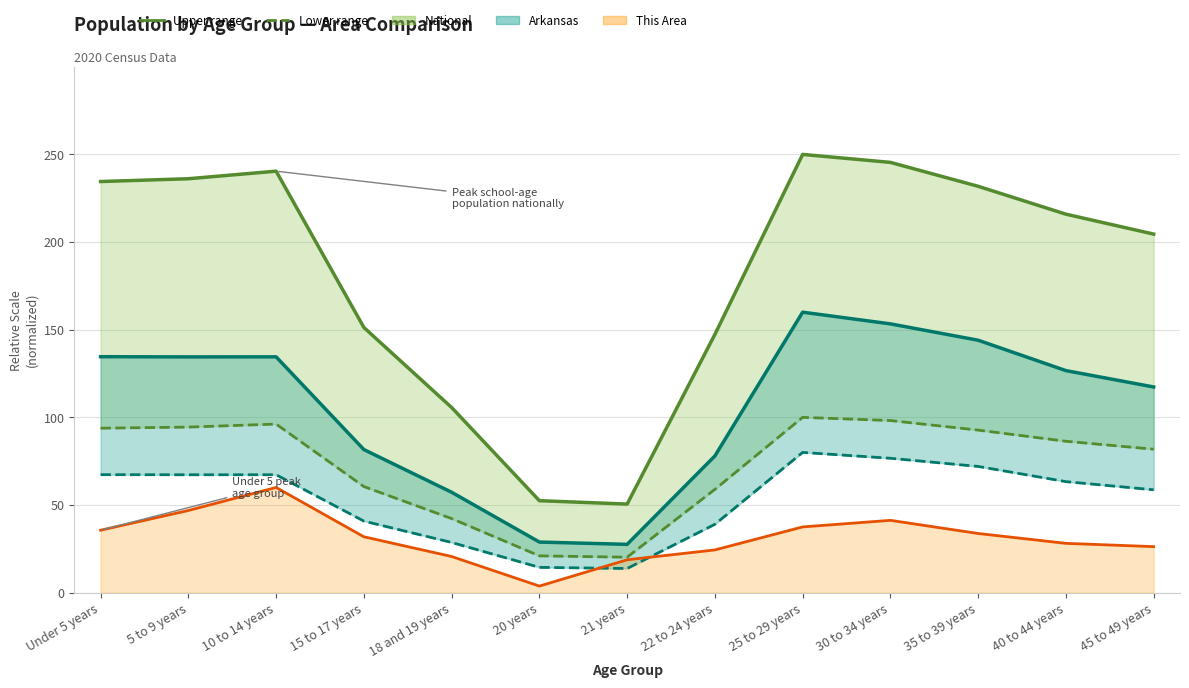

Which series has the largest total across all categories?

National Upper